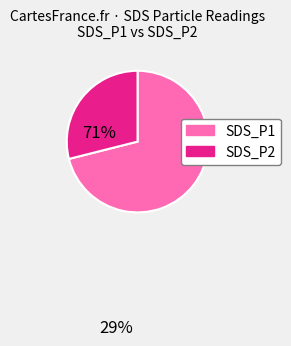

Is there a majority slice in this chart?

Yes